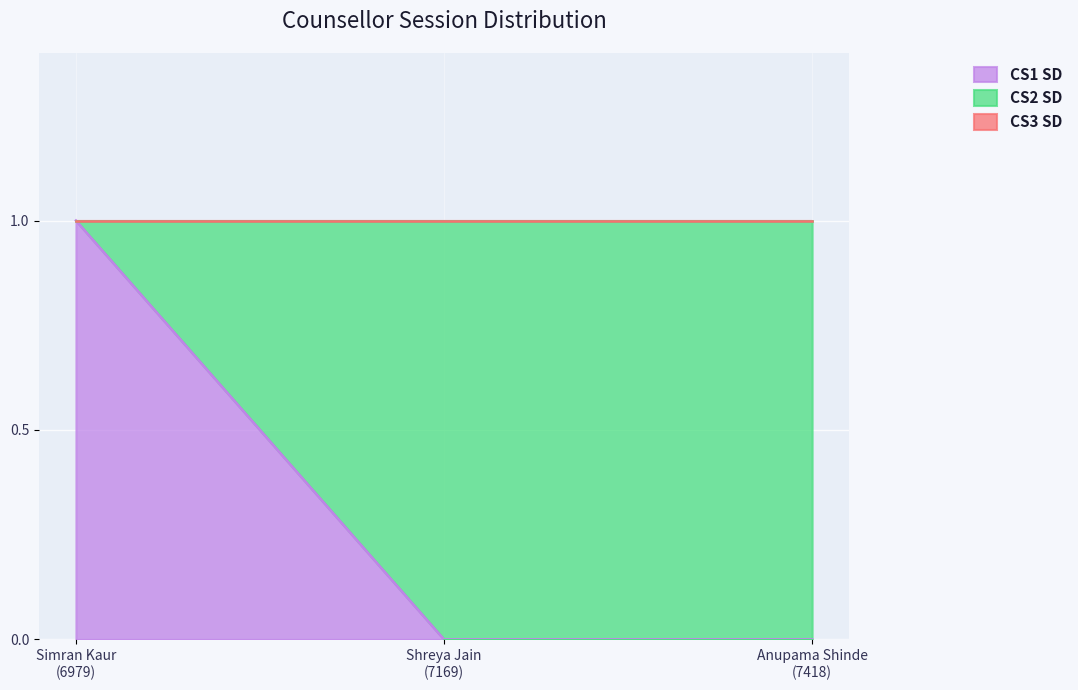

The value of CS1 SD at 7418 is 0. True or false?

False